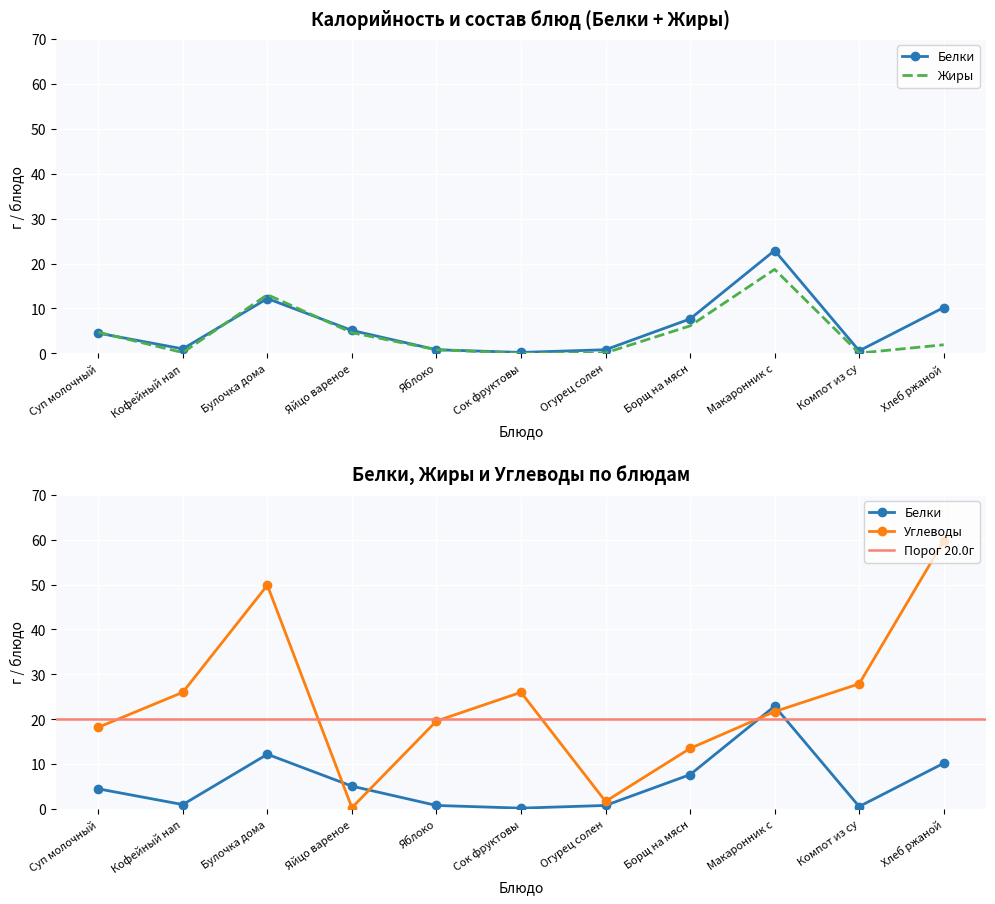

What position from the right is Кофейный нап?

10